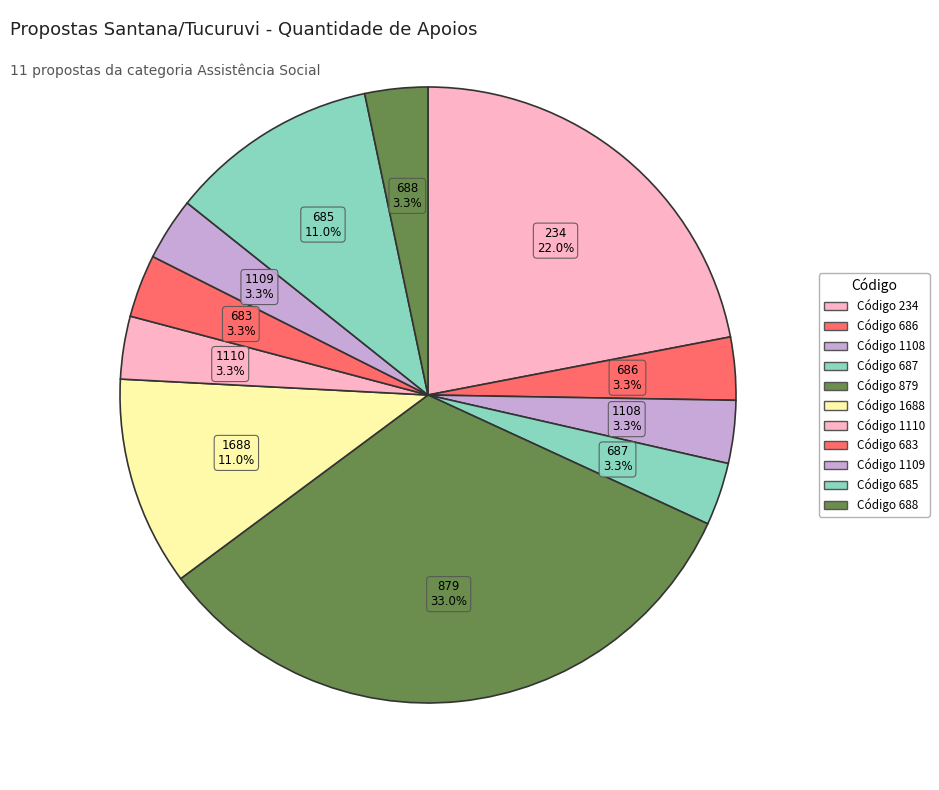

How many slices are in this pie chart?

11